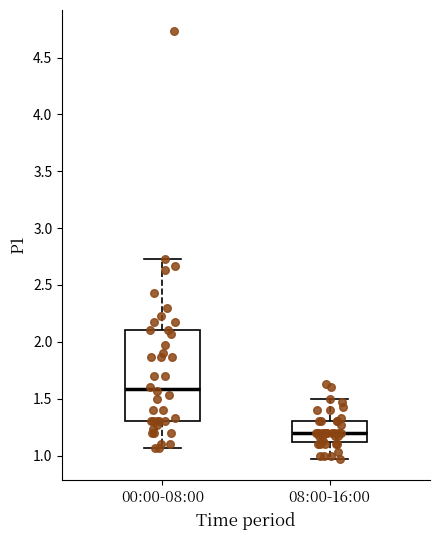

Which box is the tallest, from its lower edge to its upper edge?

00:00-08:00